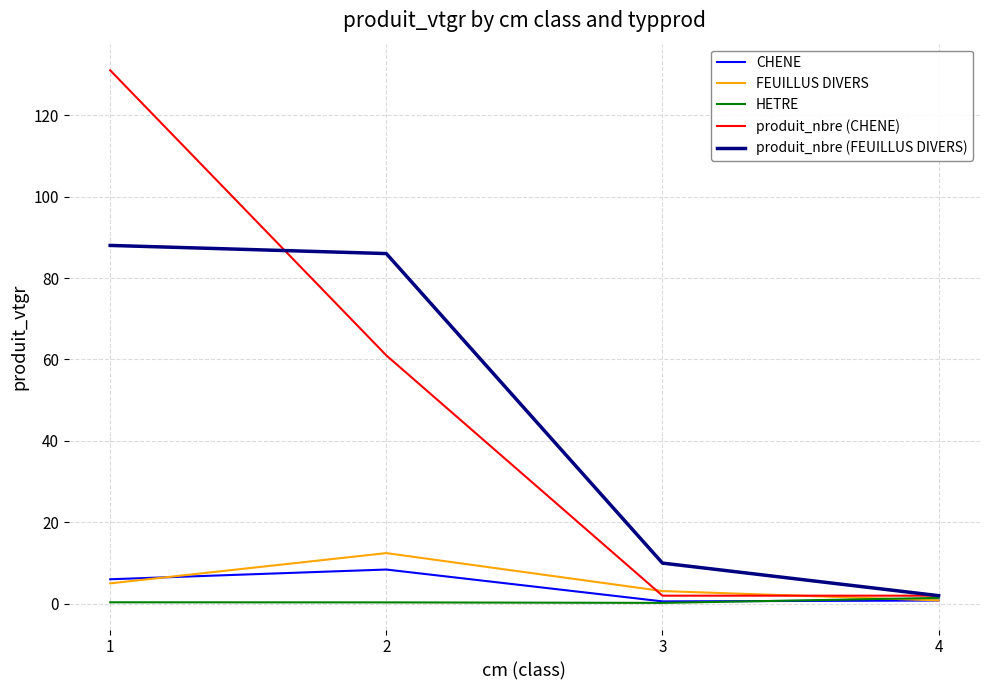

True or false: CHENE has more than 1 points higher than both neighbors.

False